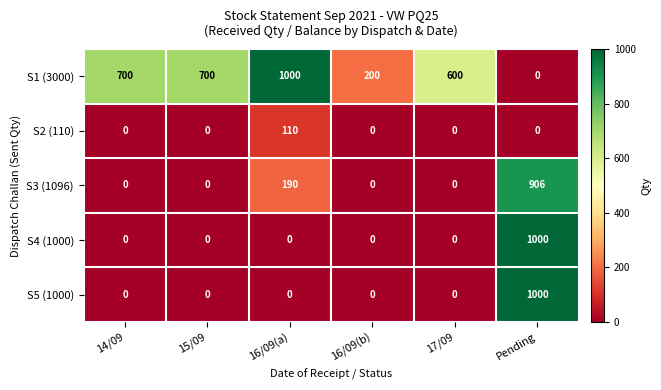

What is the difference between the maximum and minimum values in the S3 (1096) series?

906